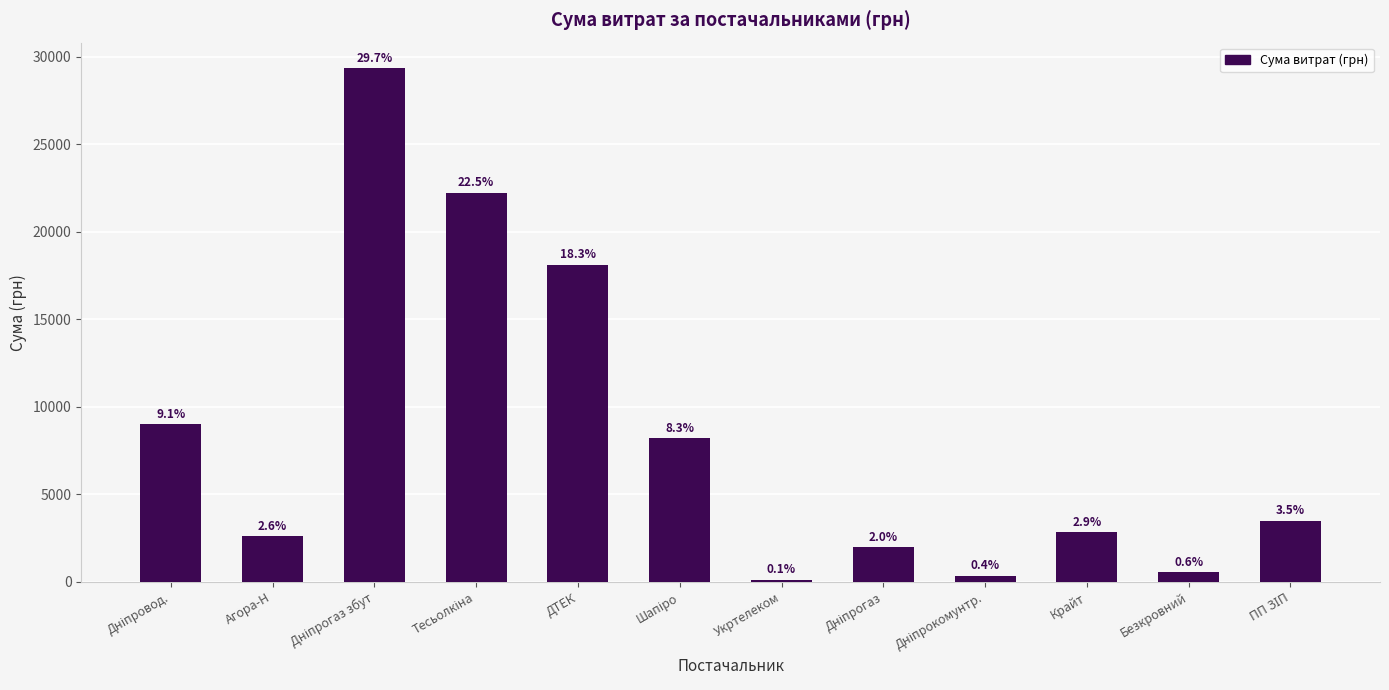

Between ДТЕК and Шапіро, which is larger?

ДТЕК